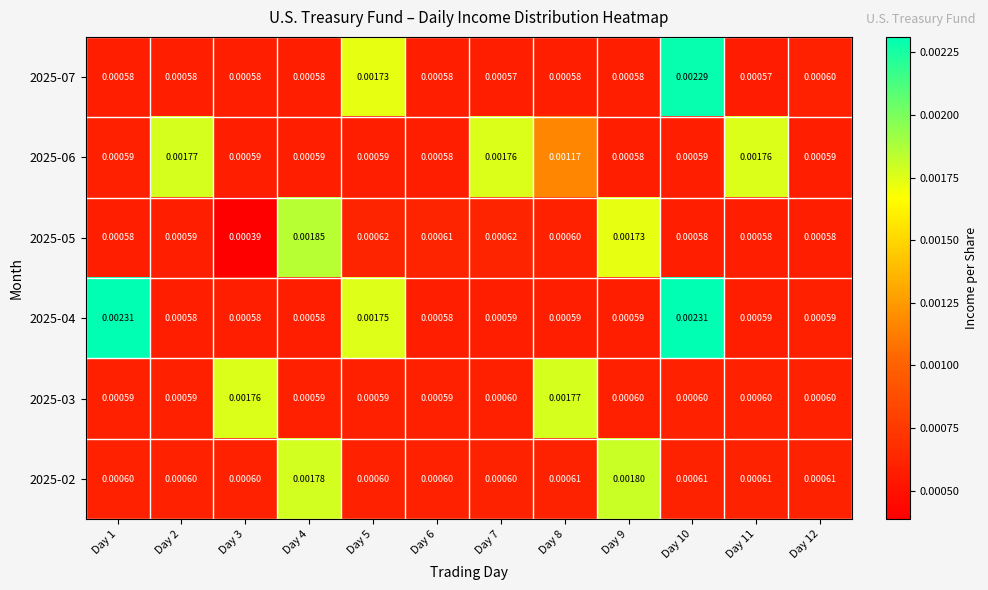

Is the value of 2025-06 at Day 11 greater than the value of 2025-07 at Day 2?

Yes